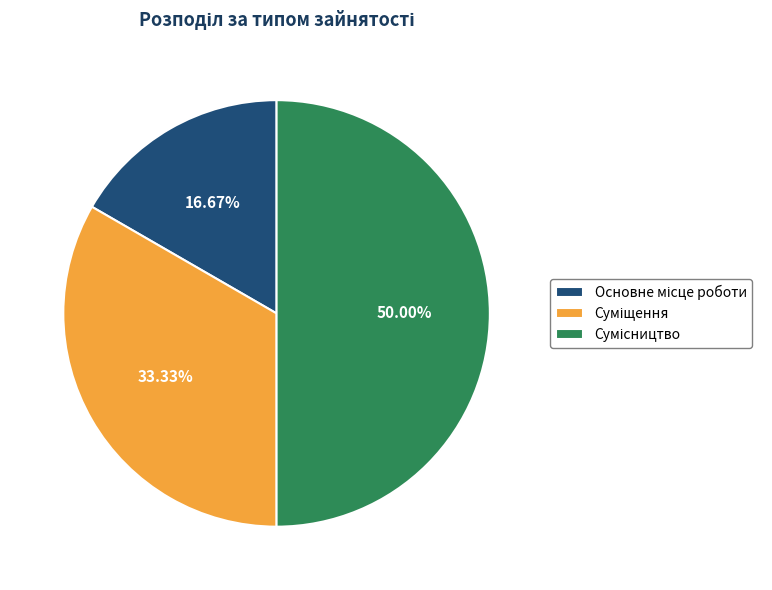

How much of the chart is everything except Сумісництво?

50.0%